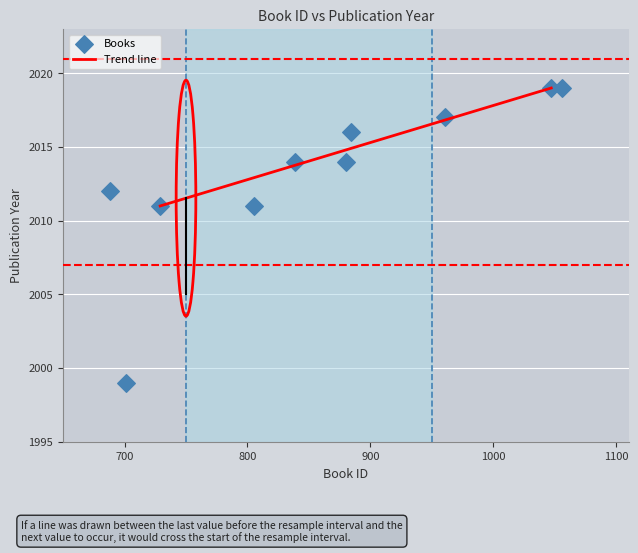

What is the average X value?

859